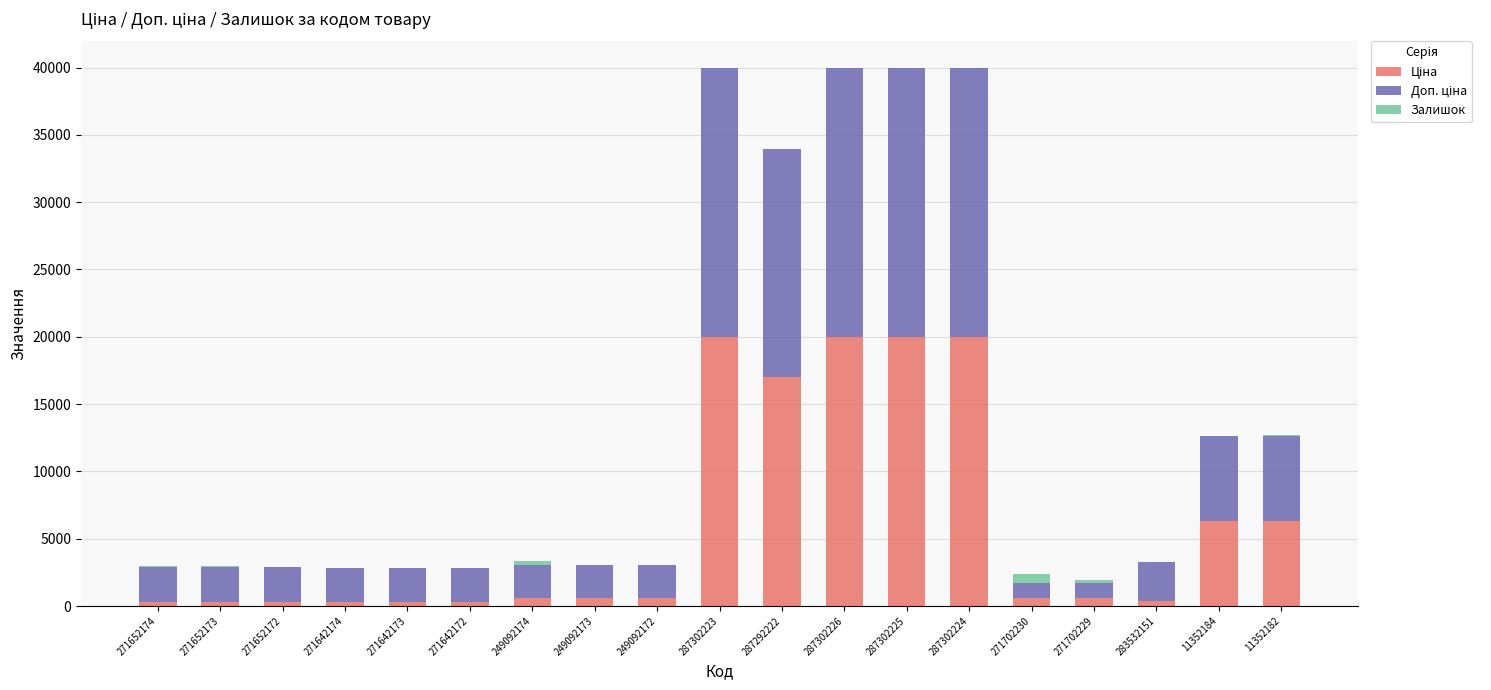

The Доп. ціна series shows 4113.0 at 271642172. True or false?

False